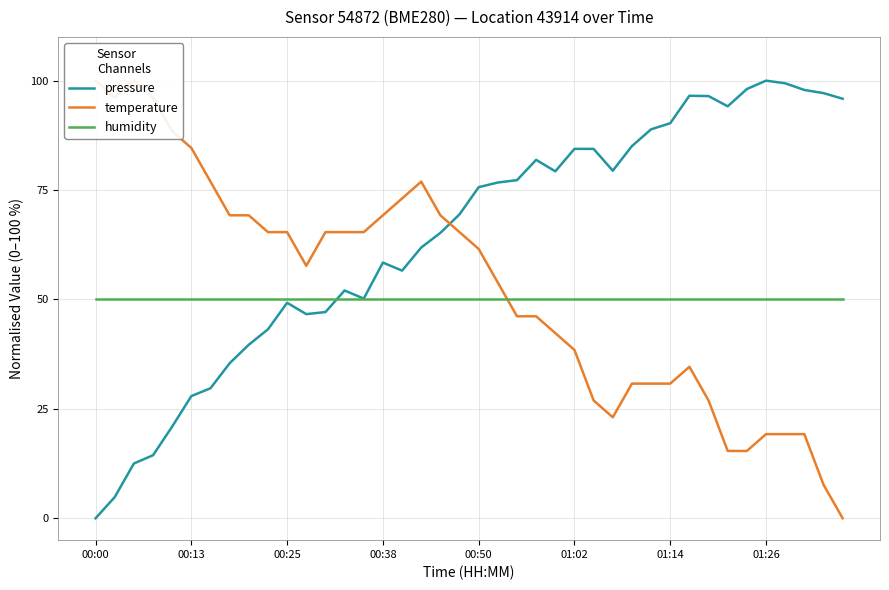

How many times do humidity and temperature cross each other?

1